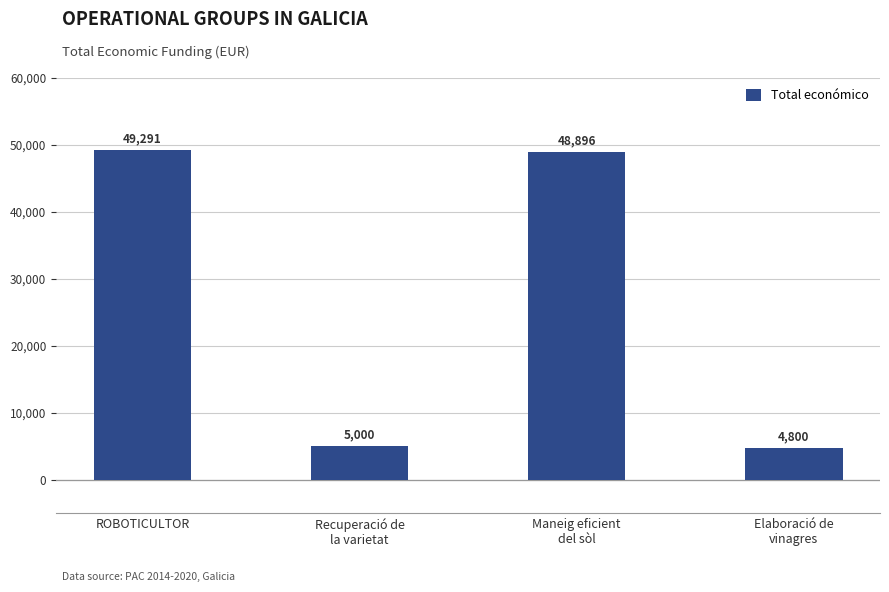

What is the minimum value shown in the chart?

4800